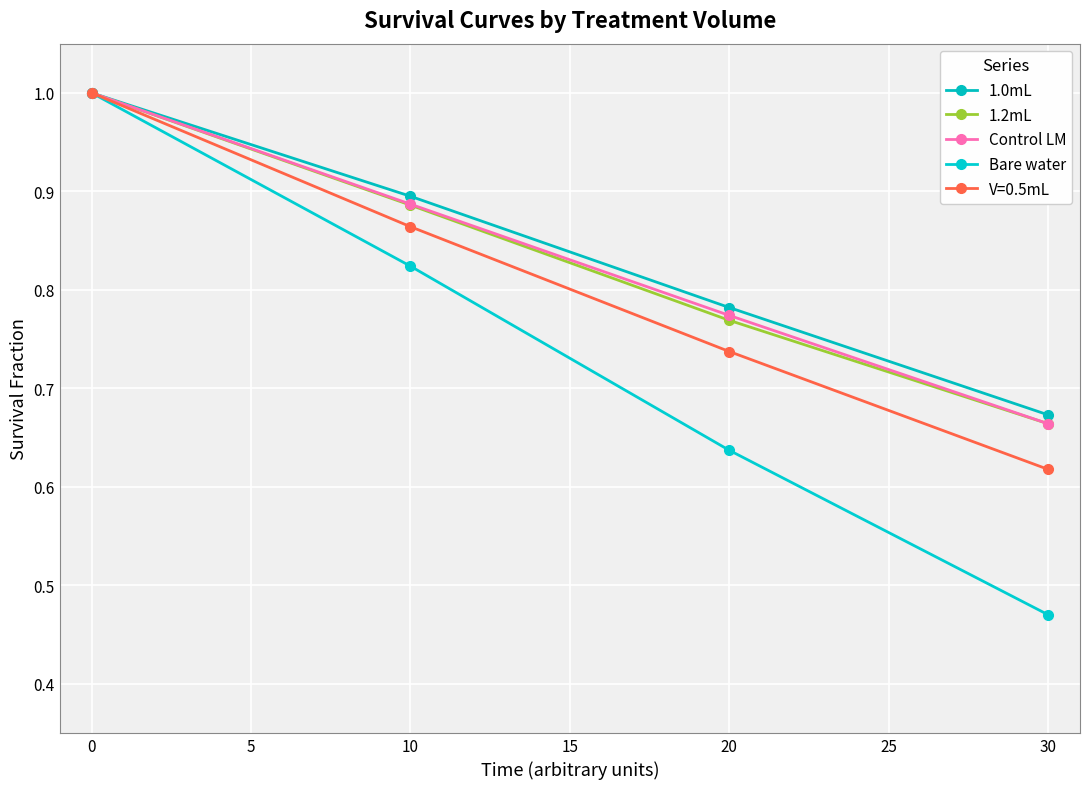

The value of Control LM at 0 is 1.4. True or false?

False